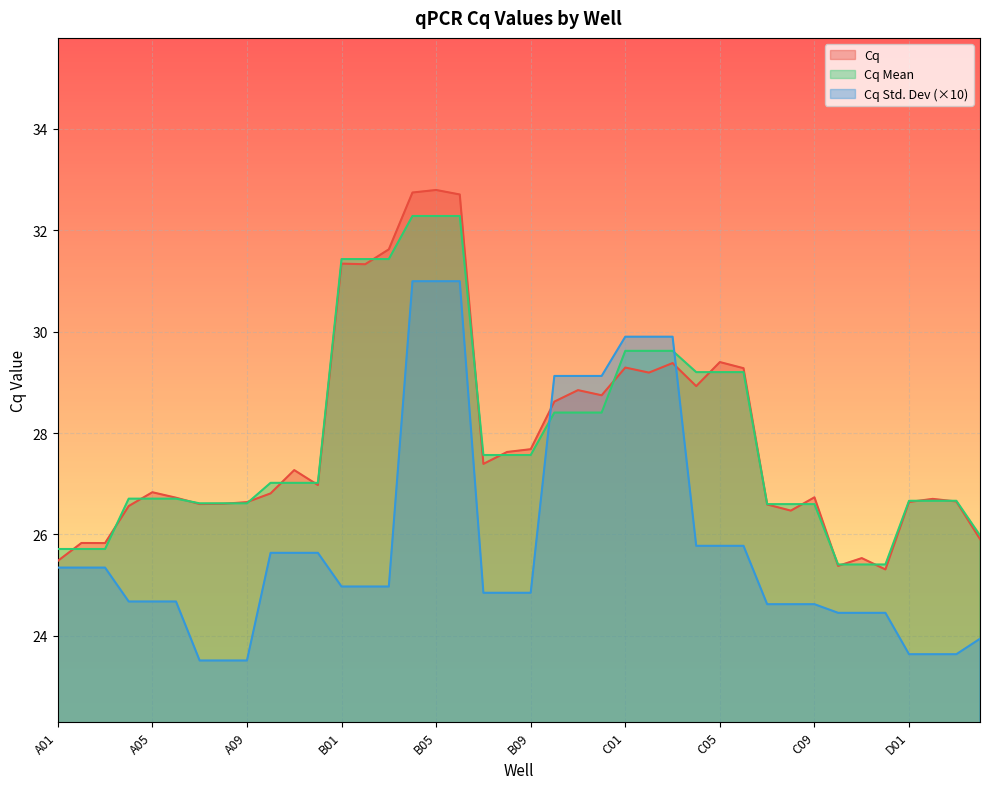

Reading left to right, what are all the values shown in this chart?

Cq: 25.5	25.8	25.8	26.6	26.8	26.7	26.6	26.6	26.6	26.8	27.3	27.0	31.3	31.3	31.6	32.7	32.8	32.7	27.4	27.6	27.7	28.6	28.8	28.7	29.3	29.2	29.4	28.9	29.4	29.3	26.6	26.5	26.7	25.4	25.5	25.3	26.6	26.7	26.7	25.9
Cq Mean: 25.7	25.7	25.7	26.7	26.7	26.7	26.6	26.6	26.6	27.0	27.0	27.0	31.4	31.4	31.4	32.3	32.3	32.3	27.6	27.6	27.6	28.4	28.4	28.4	29.6	29.6	29.6	29.2	29.2	29.2	26.6	26.6	26.6	25.4	25.4	25.4	26.7	26.7	26.7	26.0
Cq Std. Dev: 25.3	25.3	25.3	24.7	24.7	24.7	23.5	23.5	23.5	25.6	25.6	25.6	25.0	25.0	25.0	31.0	31.0	31.0	24.8	24.8	24.8	29.1	29.1	29.1	29.9	29.9	29.9	25.8	25.8	25.8	24.6	24.6	24.6	24.5	24.5	24.5	23.6	23.6	23.6	23.9